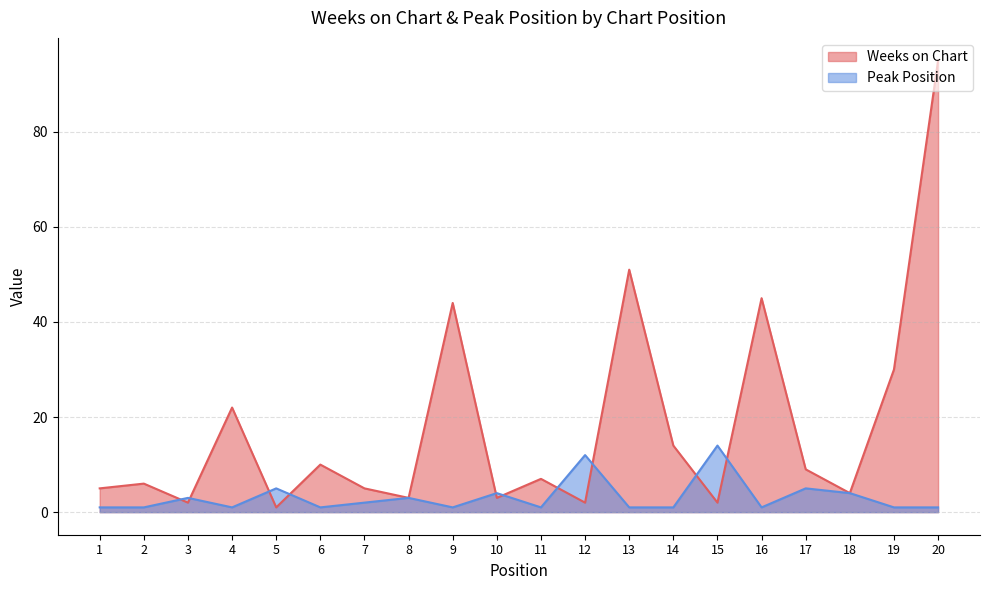

What is the highest value of the Peak Position series?

14